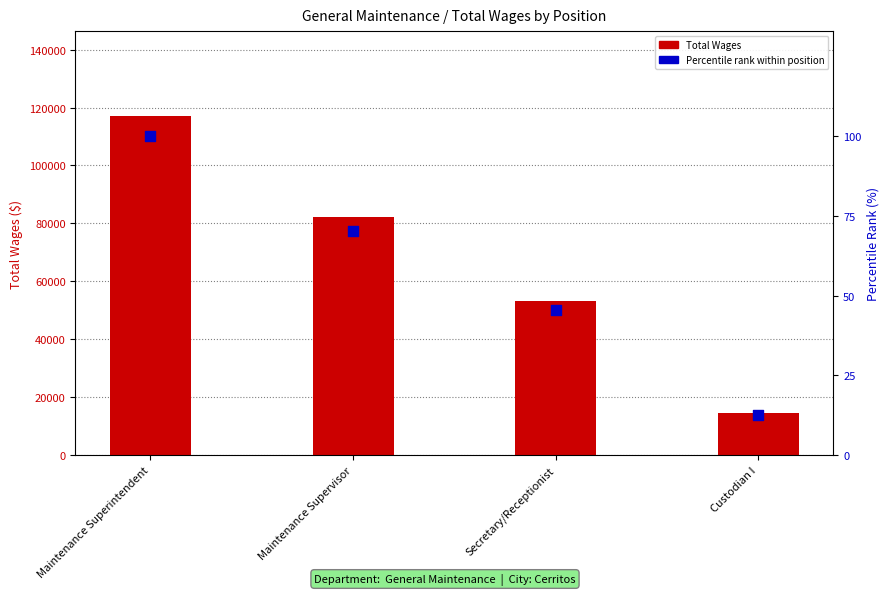

At how many categories does at least one series exceed 20847?

3